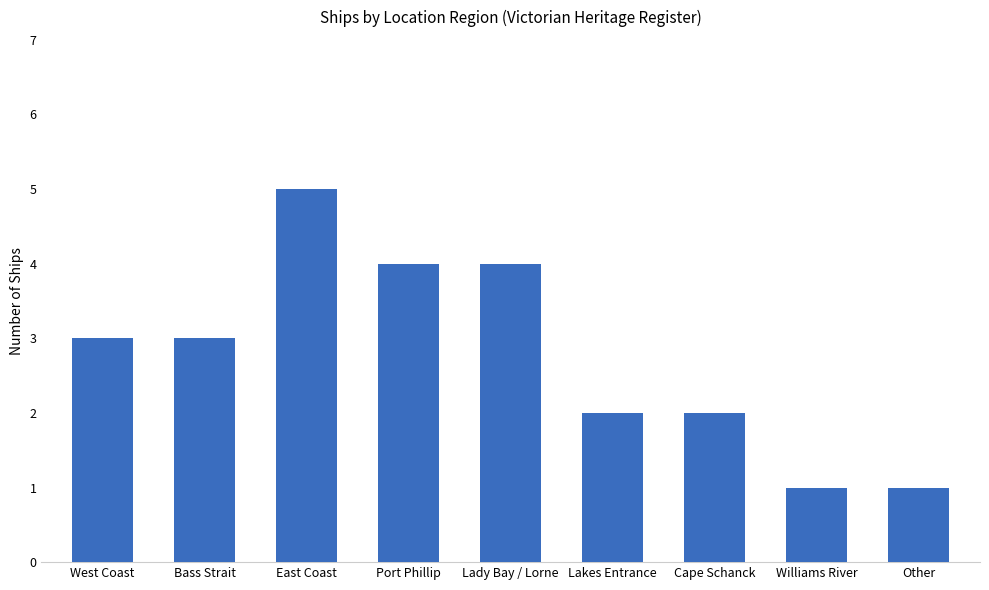

Between Port Phillip and Bass Strait, which is larger?

Port Phillip